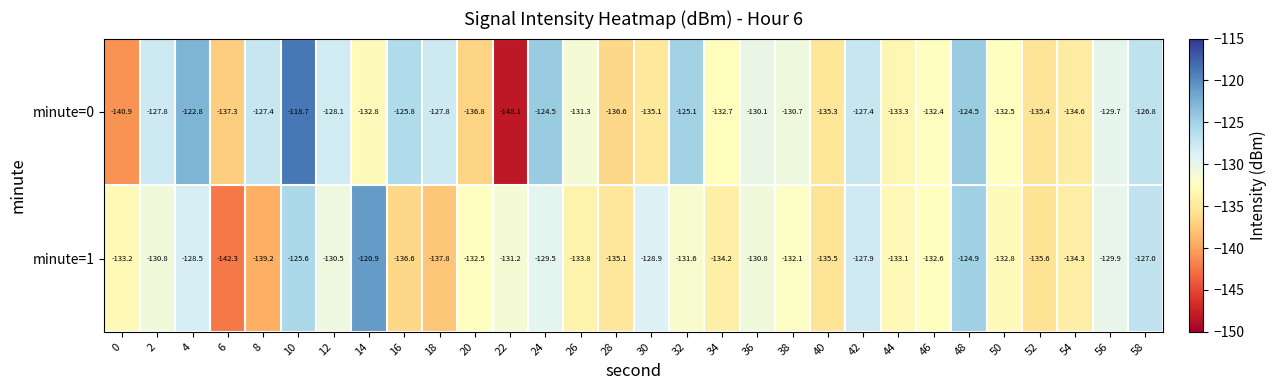

At which label does minute=0 reach its minimum?

22